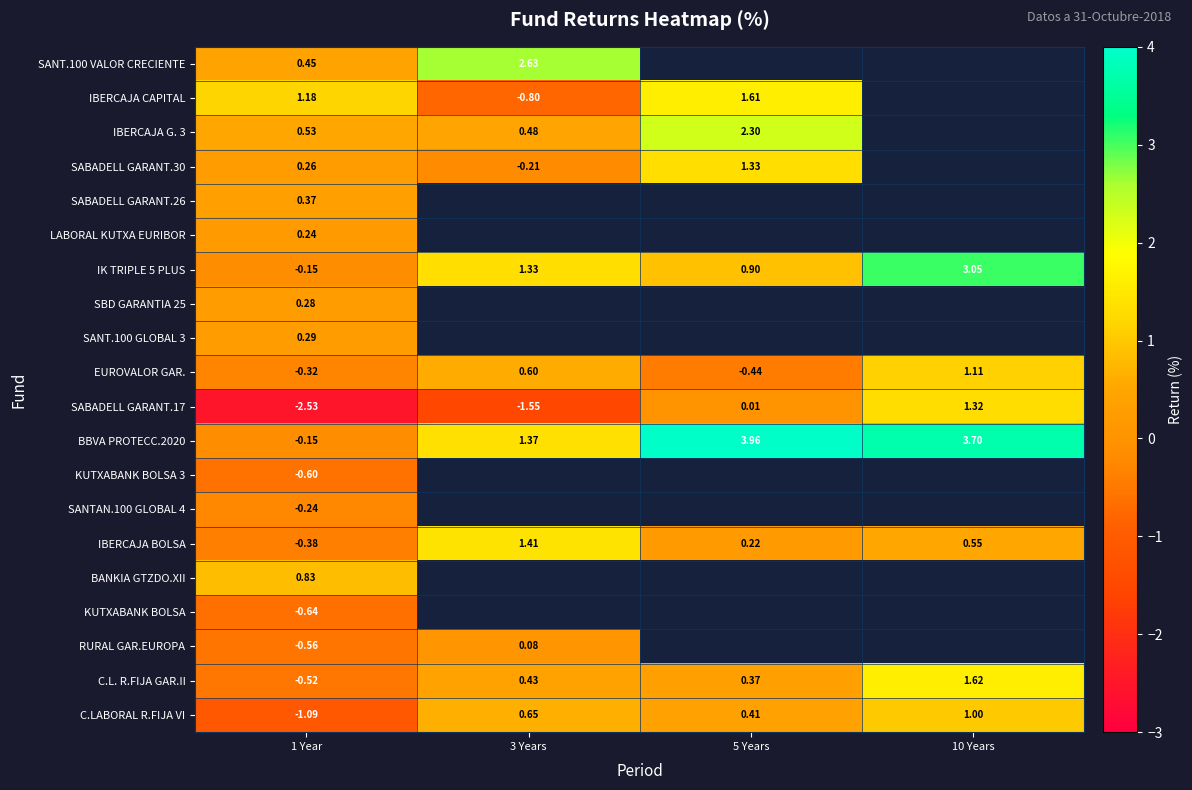

At how many categories does at least one series exceed -1?

4